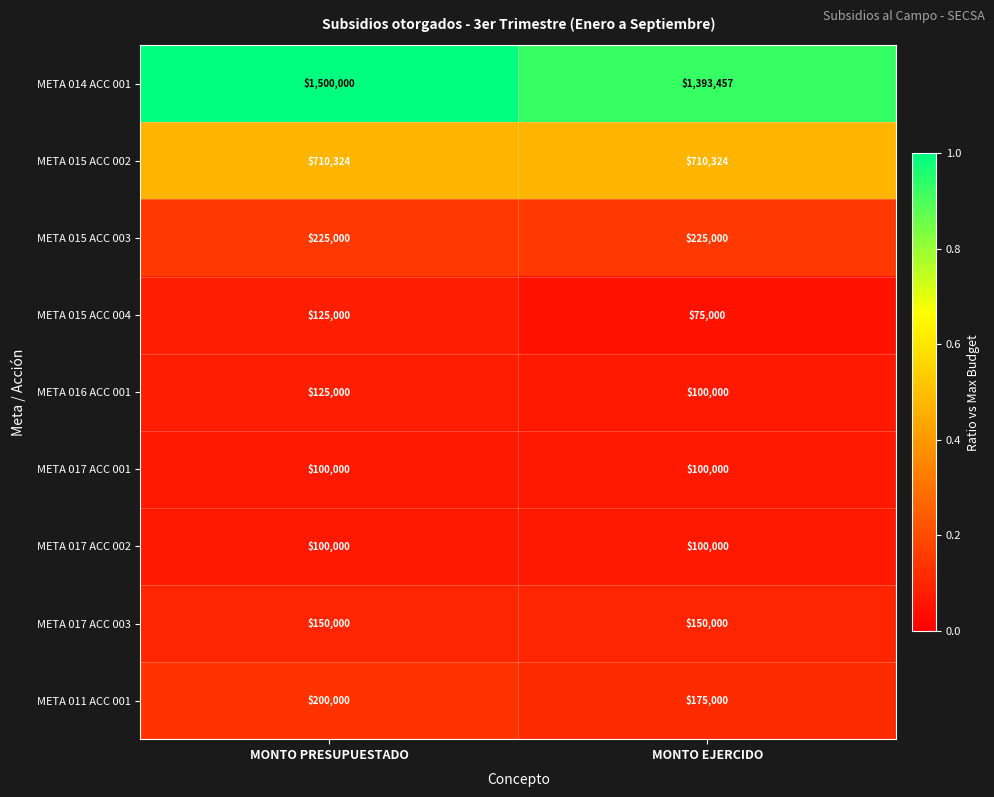

What is the sum of all META 015 ACC 002 values?

1420648